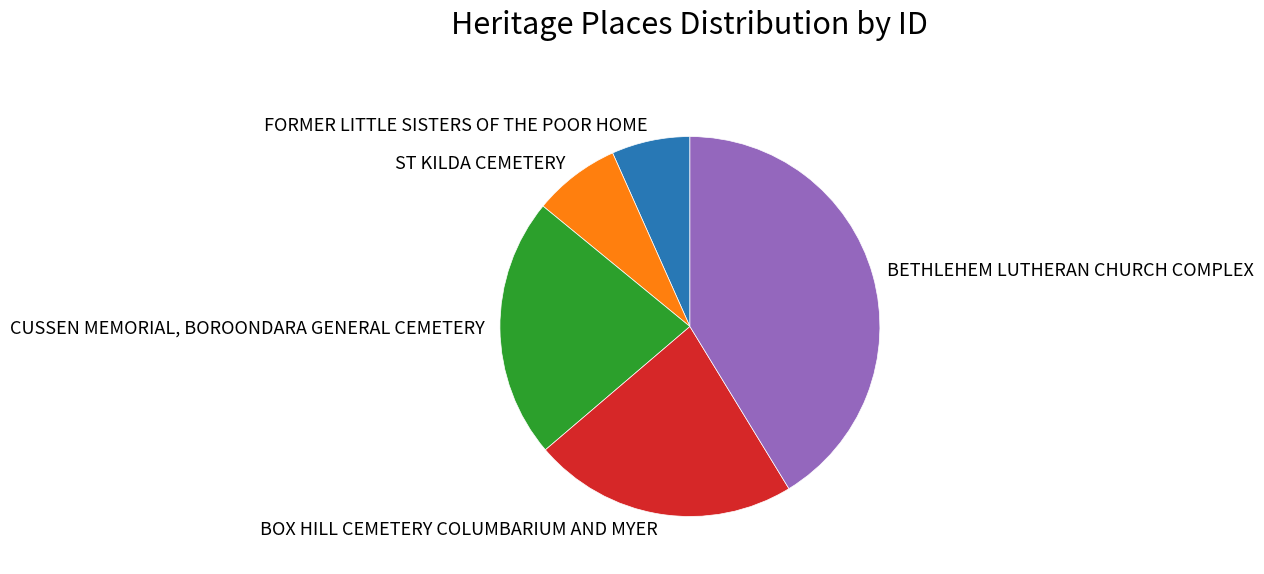

Between BOX HILL CEMETERY COLUMBARIUM AND MYER and FORMER LITTLE SISTERS OF THE POOR HOME, which is larger?

BOX HILL CEMETERY COLUMBARIUM AND MYER